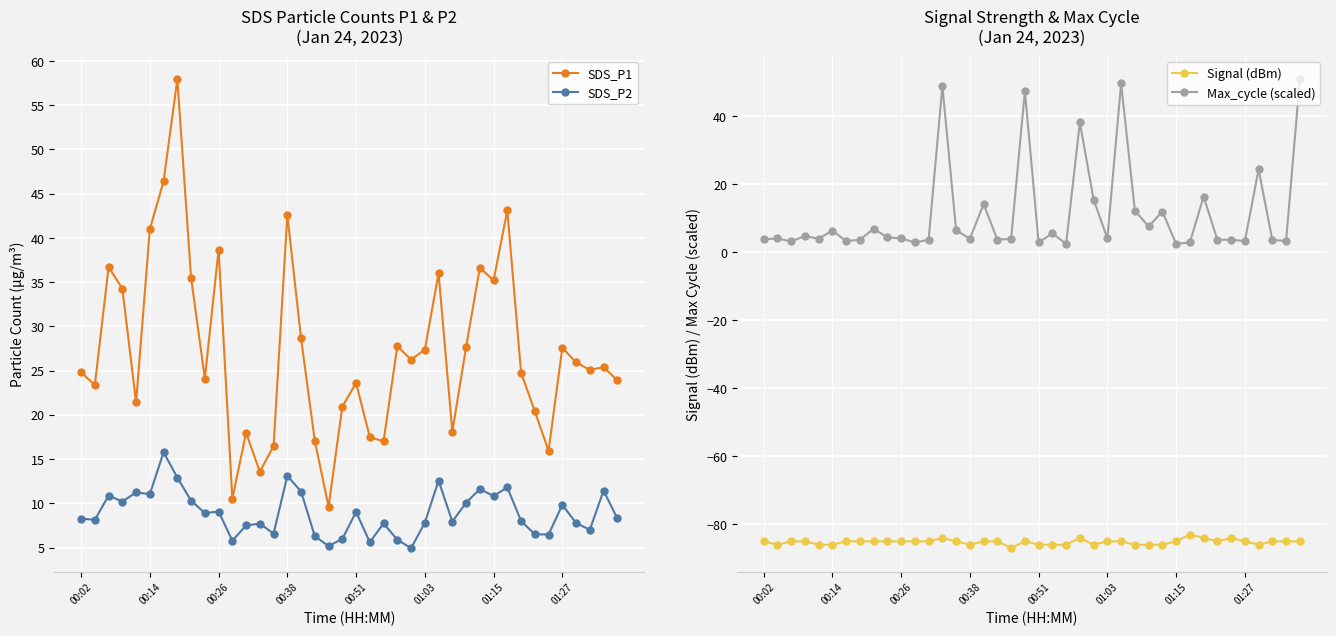

True or false: SDS_P1 and SDS_P2 cross at least once.

False